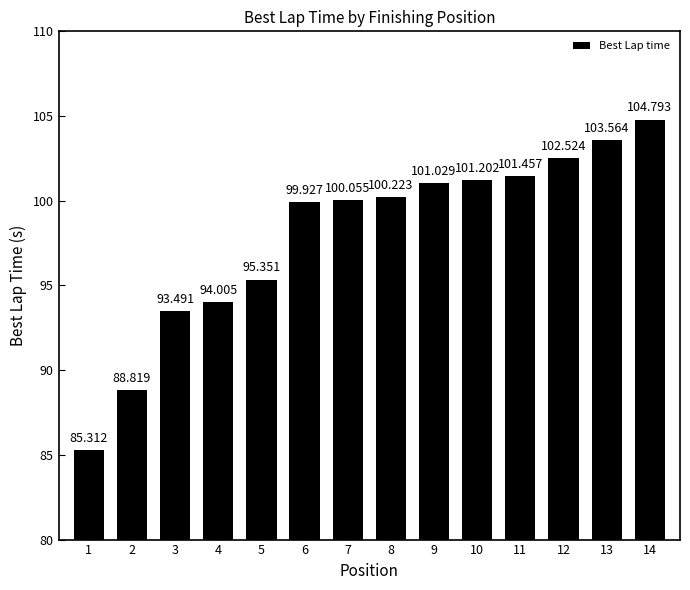

What is the value of the 9th bar from the left?

101.0